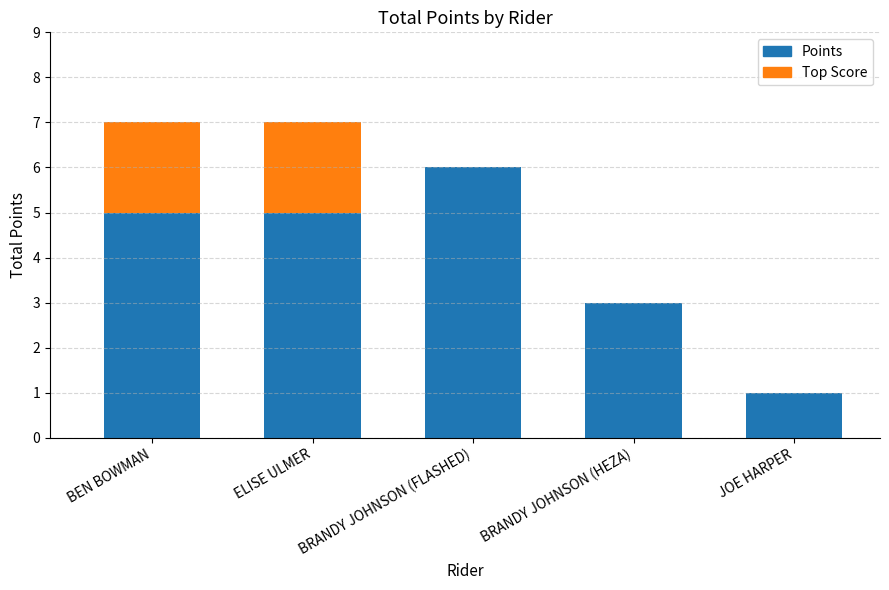

How many bars are there in total?

5